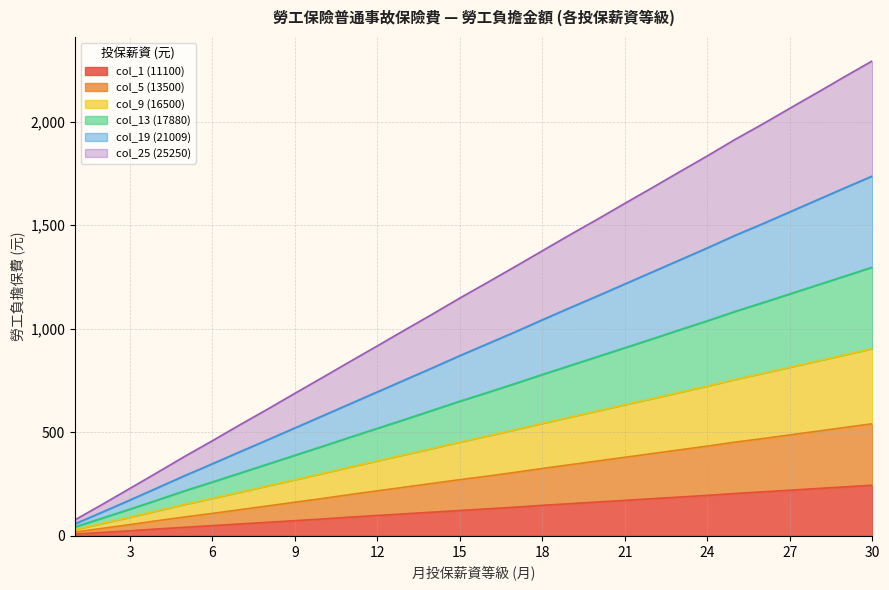

At which category is the sum across all series the highest?

30